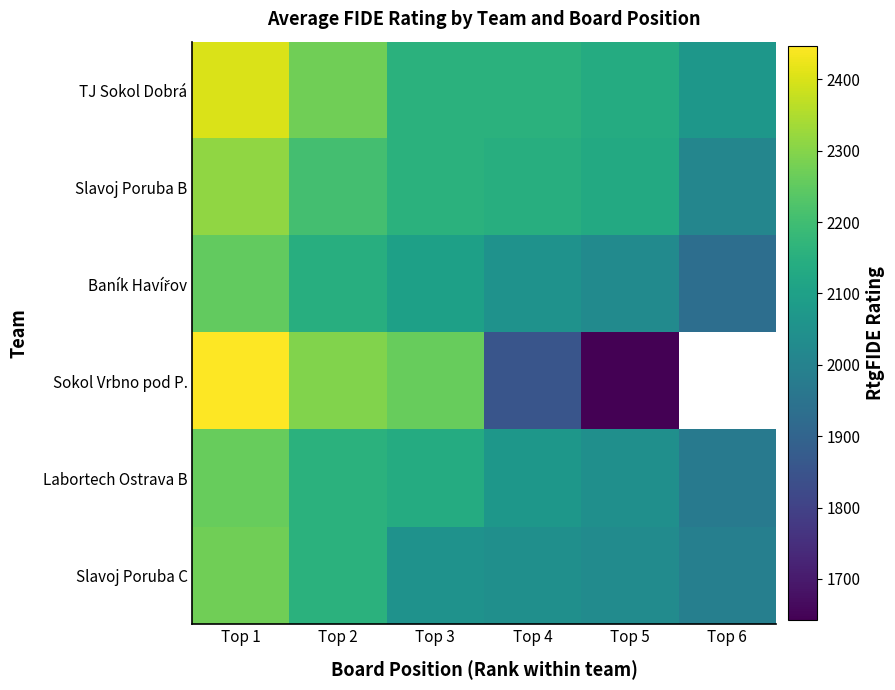

The value of TJ Sokol Dobrá at Top 3 is 990.1. True or false?

False